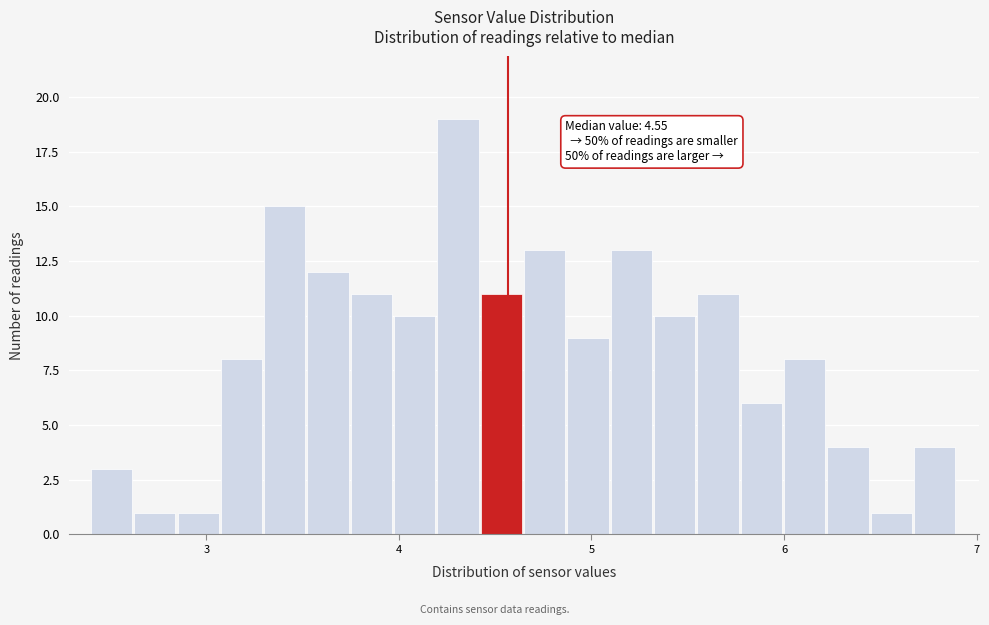

Read against the x-axis, roughly where is the centre of the tallest bar?

4.3